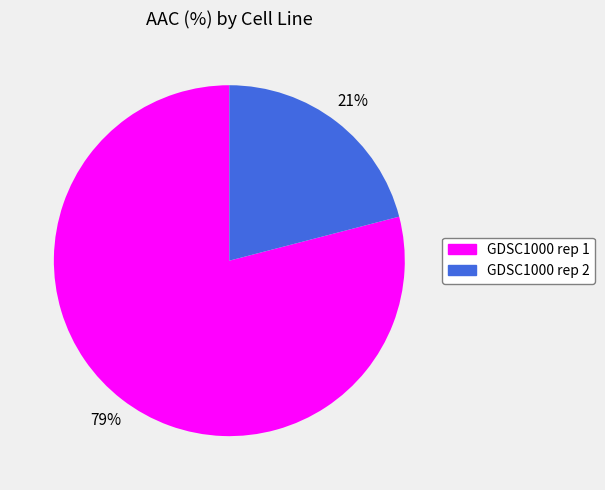

Which category has the smallest portion of the pie?

GDSC1000 rep 2